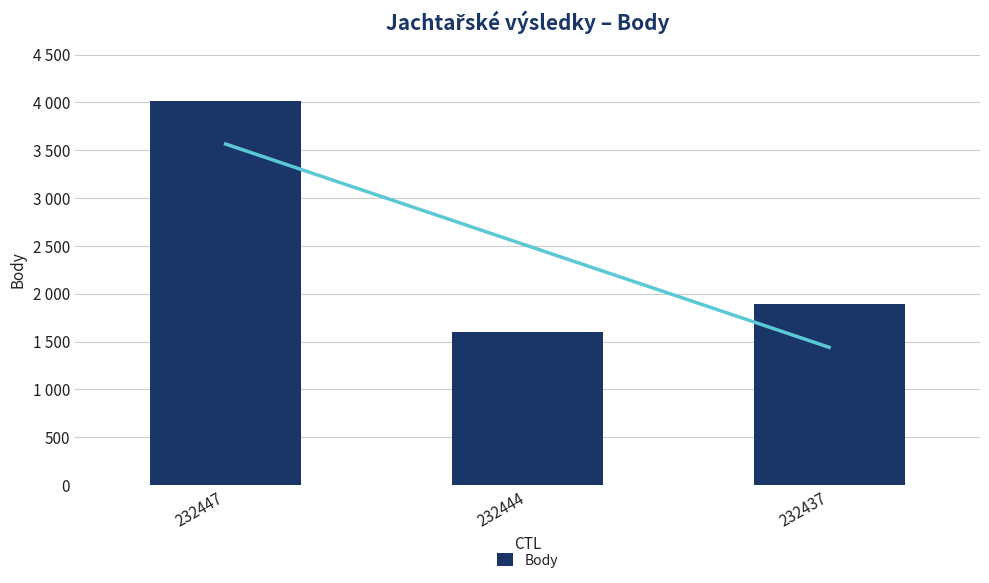

What is the smallest value displayed?

1600